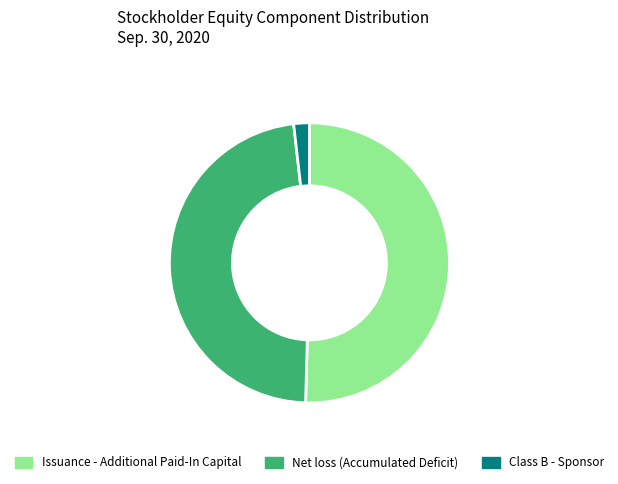

Rank the categories by value from lowest to highest.

Class B - Sponsor, Net loss (Accumulated Deficit), Issuance - Additional Paid-In Capital